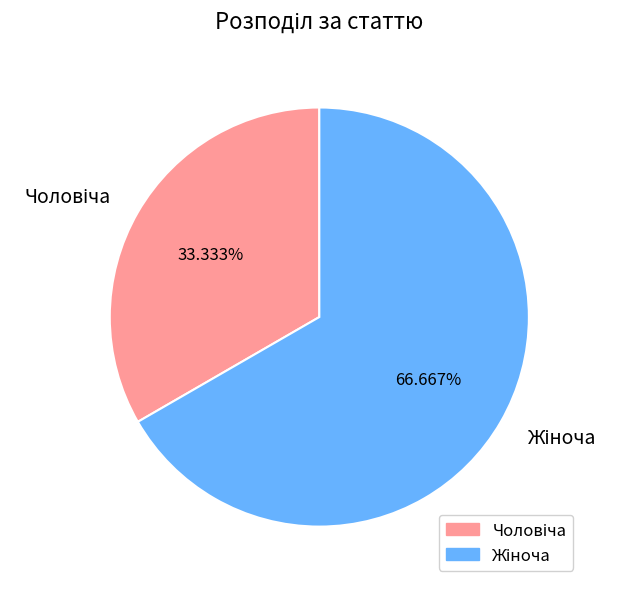

Is there any slice that represents more than half of the pie?

Yes